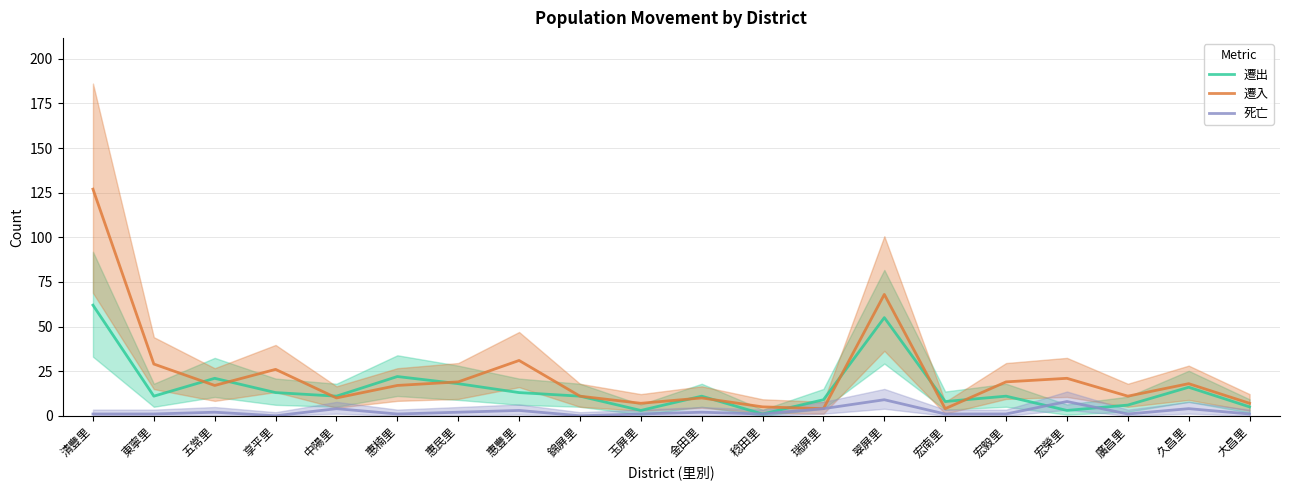

What is the difference between the highest and lowest values at 廣昌里?

10